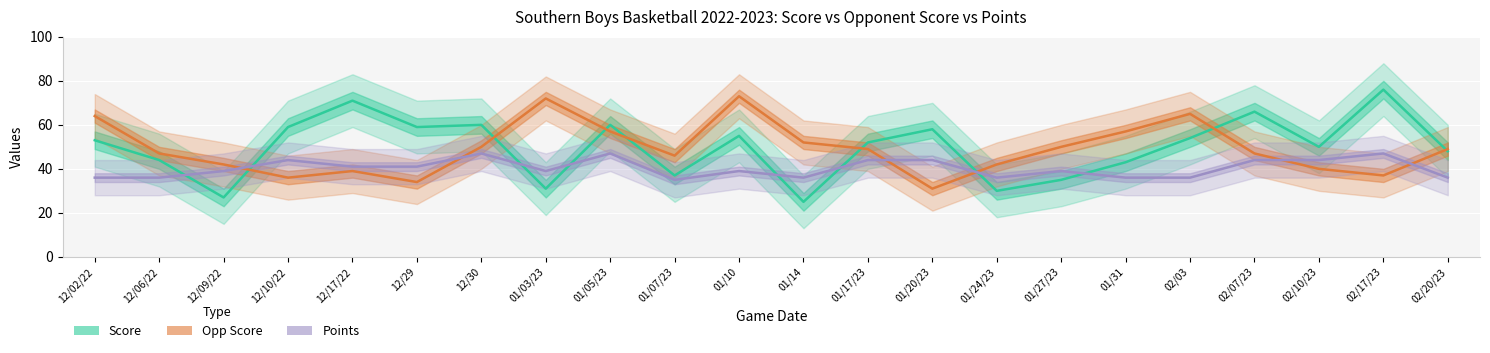

Which series ends up on top after the final intersection of Score and Points?

Score